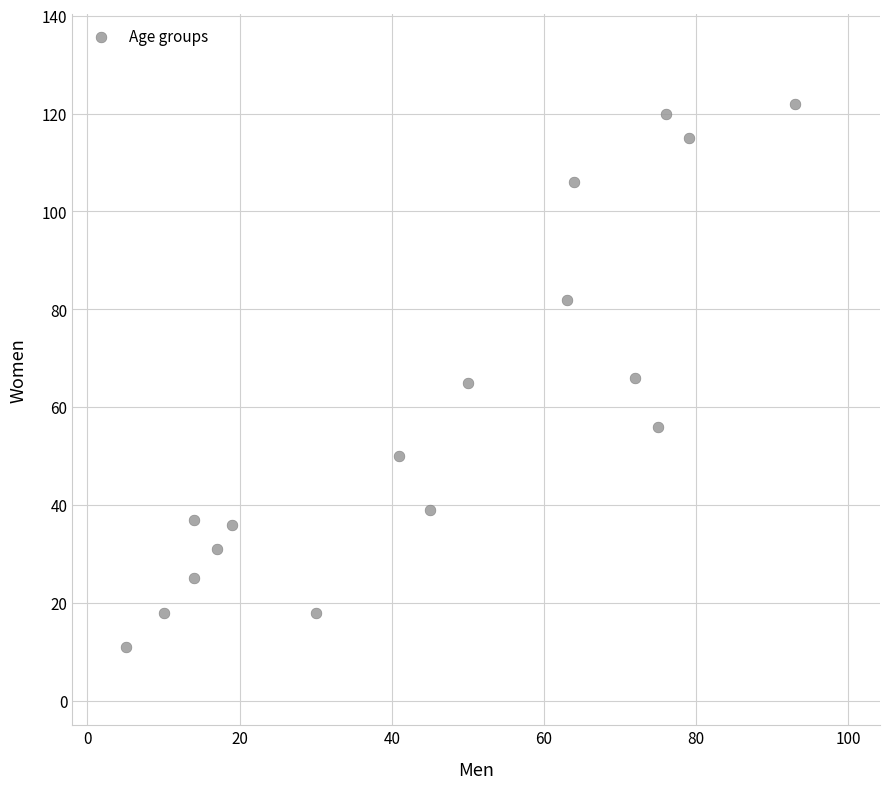

What is the range of Y values (max minus min)?

111